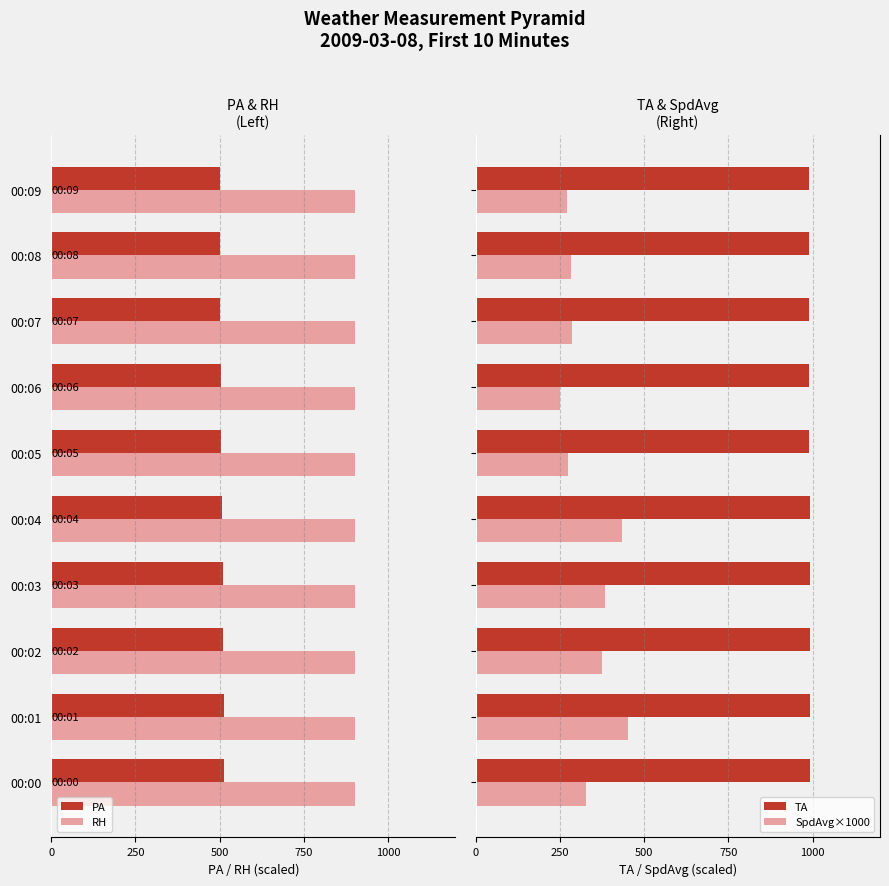

List the series in order of their peak value, lowest first.

RH, PA, SpdAvg×1000, TA